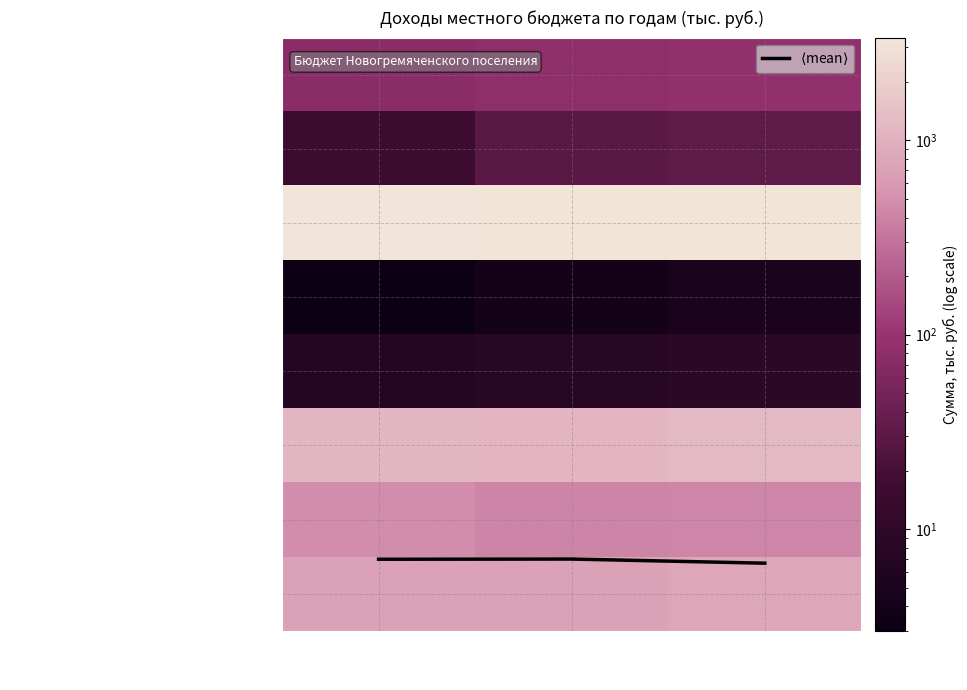

At which category does the chart reach its minimum across all series?

2024 год